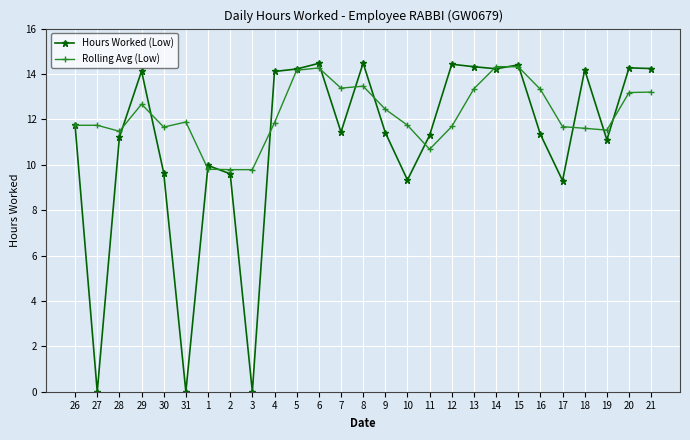

What is the sum of all Rolling Avg (Low) values?

330.7